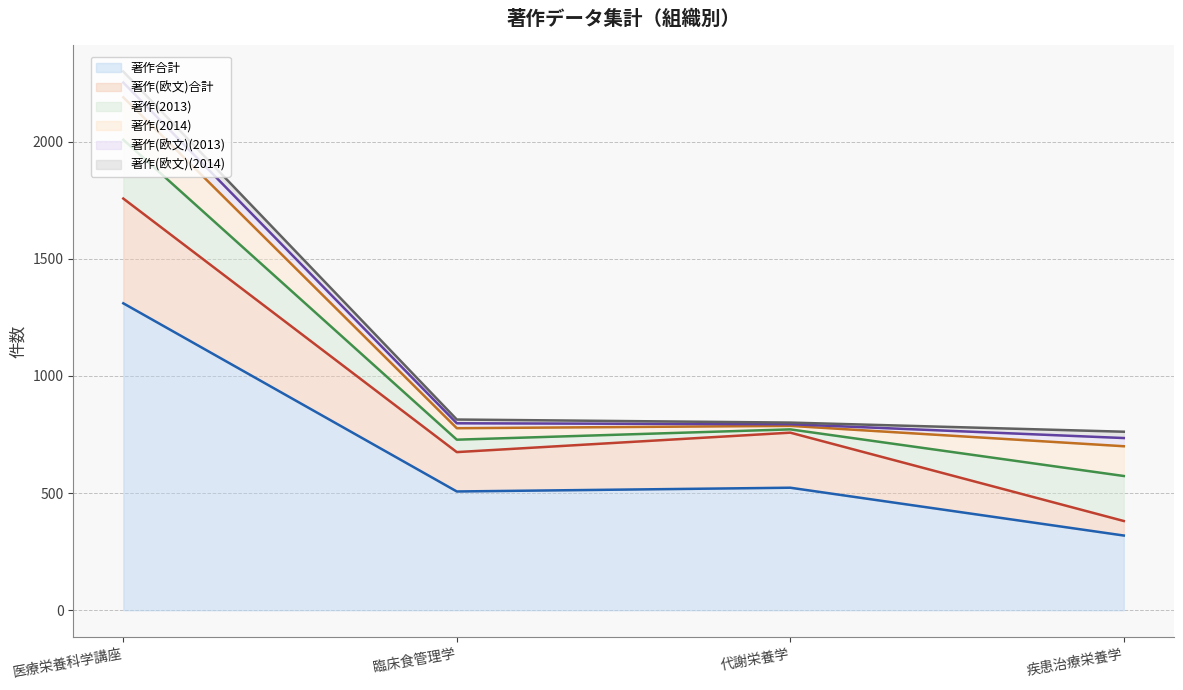

What position from the right is 医療栄養科学講座?

4